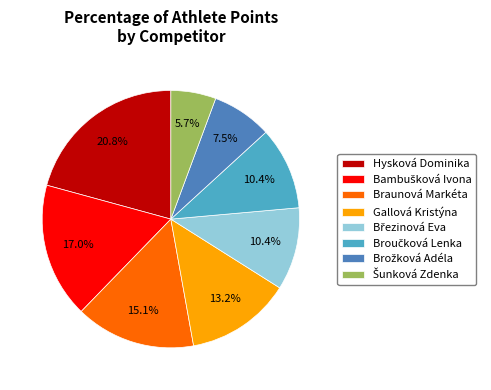

How many segments does this pie chart have?

8